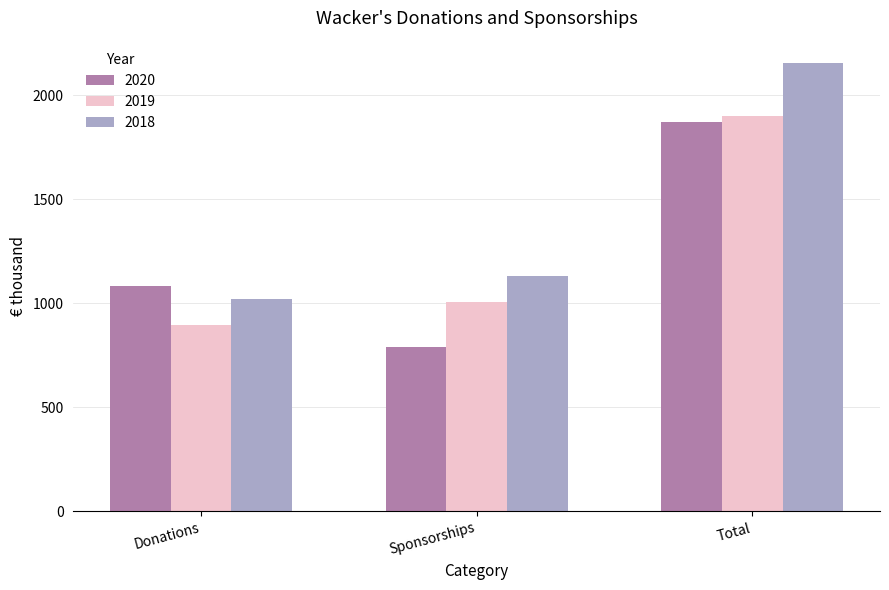

At which category is the sum across all series the highest?

Total